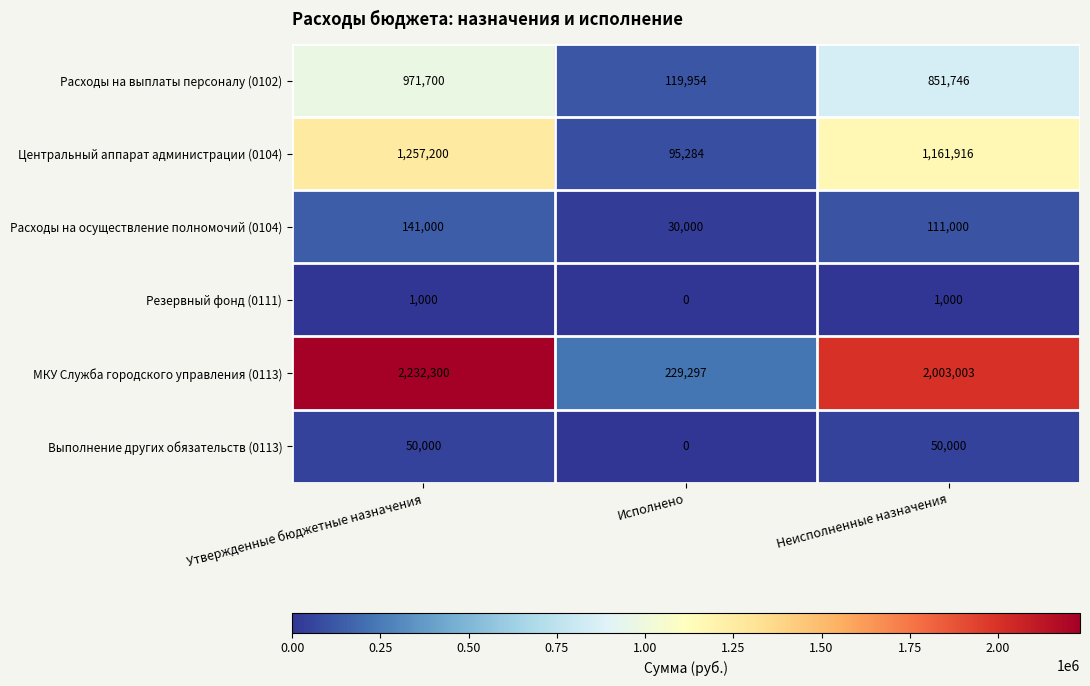

Count the Выполнение других обязательств (0113) values in the range 0 to 50000.

3